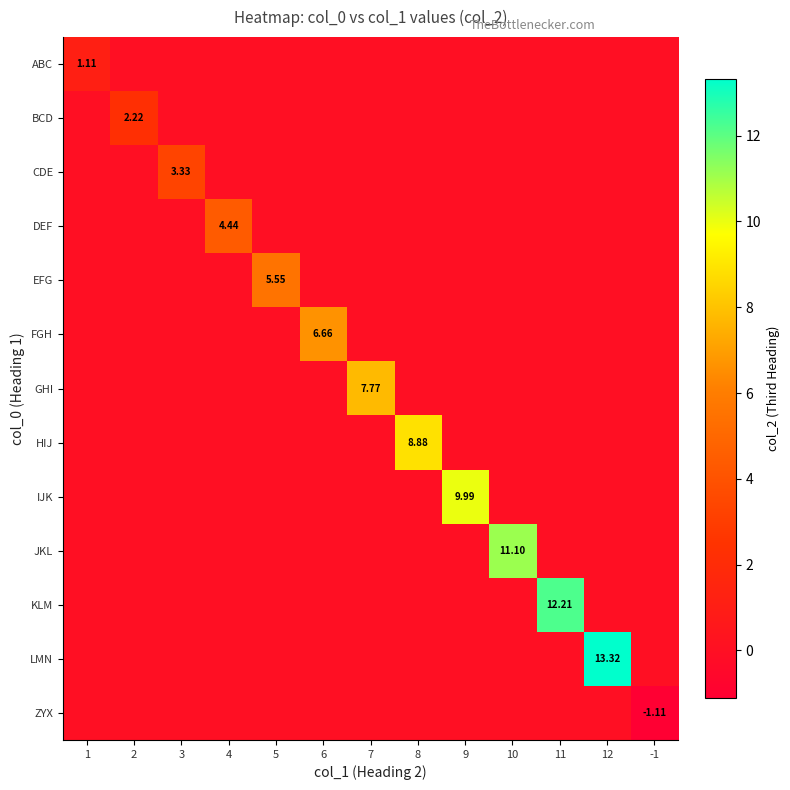

What is the smallest value displayed?

-1.1